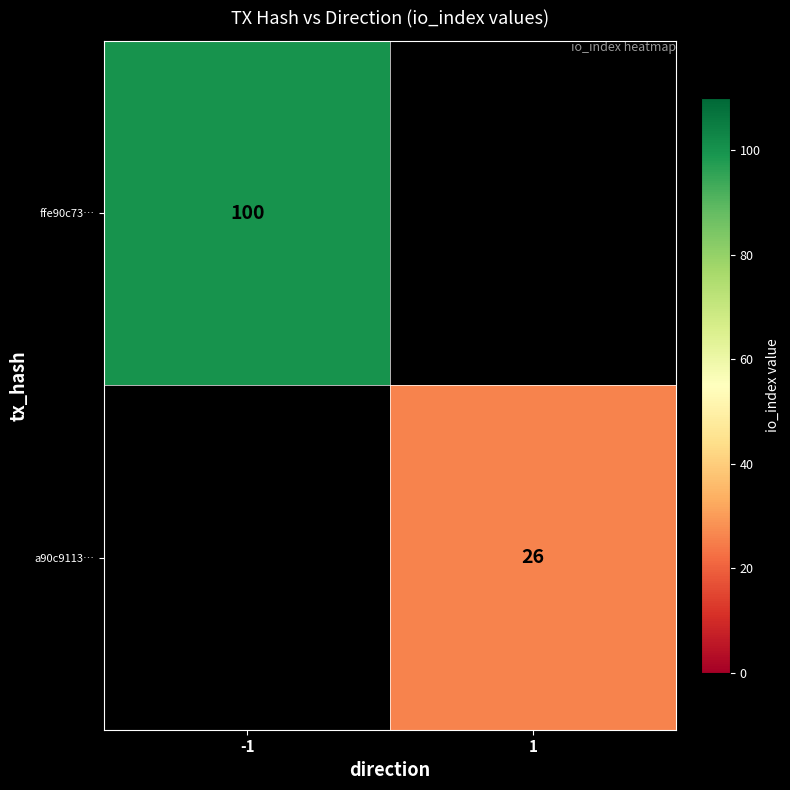

The value of ffe90c73… at -1 is 100. True or false?

True